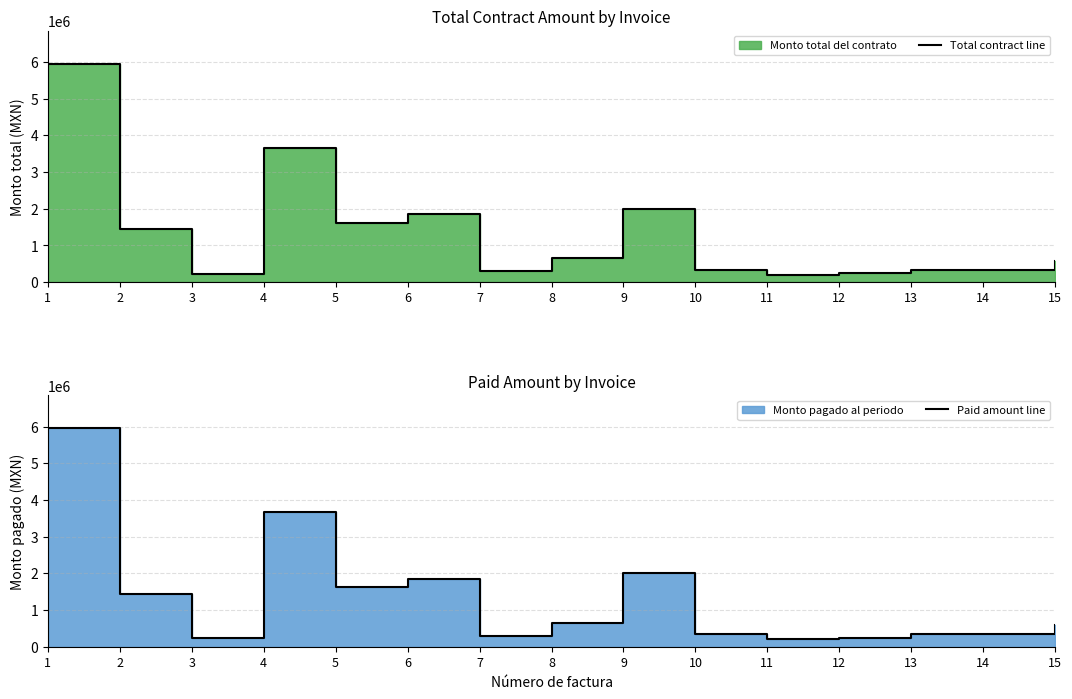

How many data points does each series have?

15